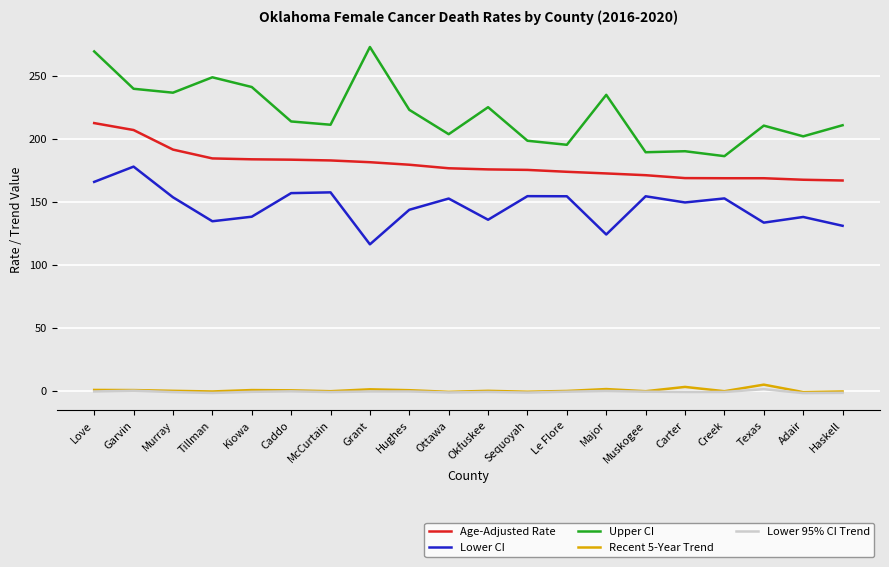

Which category has the highest value in the Lower CI series?

Garvin